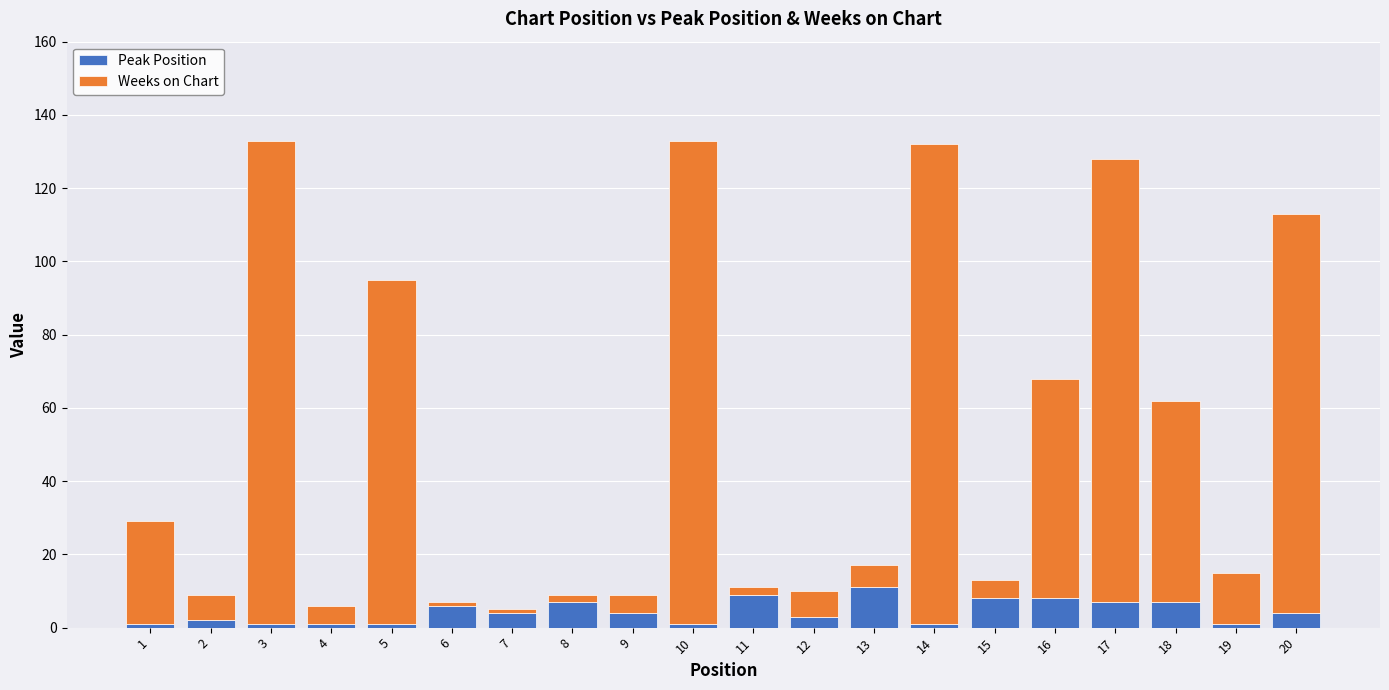

Is it true that Peak Position equals 16 at 11?

False